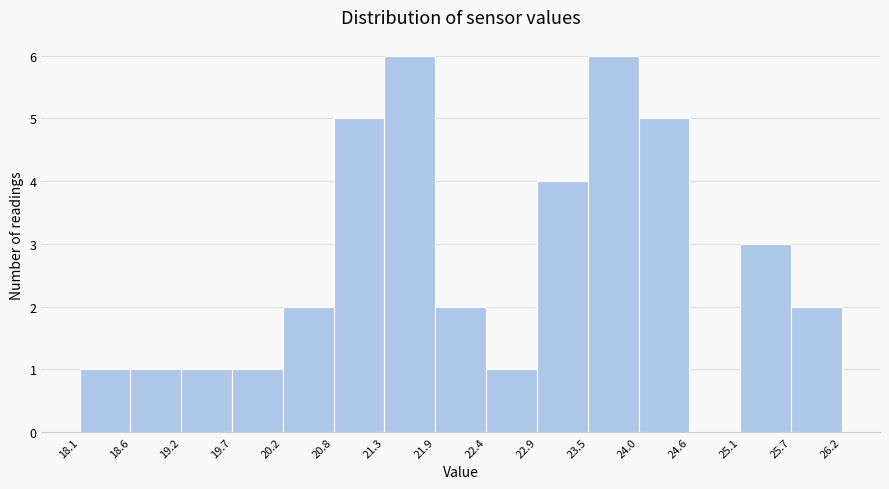

What is the height of the bar covering 21.3 to 21.9 on the x-axis? The values are not printed on the chart, so give them approximately, as read against the axis.

6